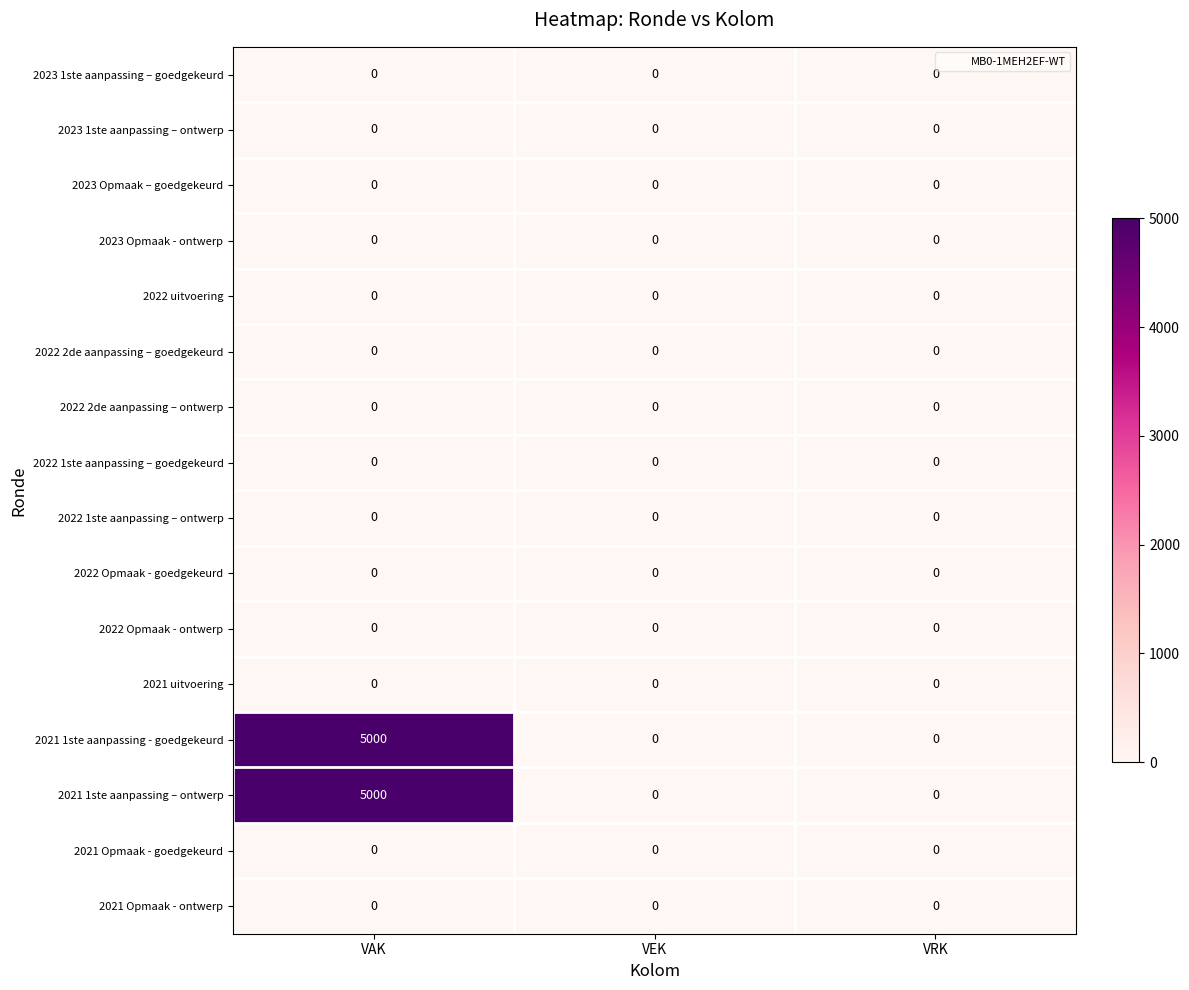

What is the maximum value for 2021 1ste aanpassing – ontwerp?

5000